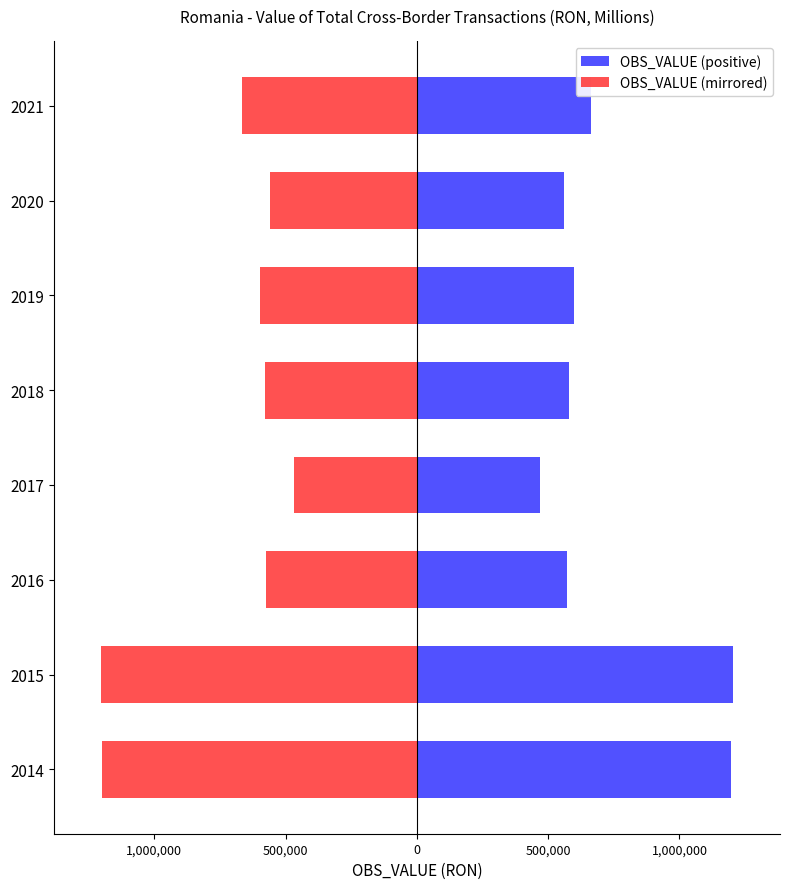

Reading right to left, extract all data points from this chart.

OBS_VALUE (positive): 664209.2	560052.8	596902.5	577573.6	469289.3	573031.5	1202648.2	1197723.4
OBS_VALUE (mirrored): -664209.2	-560052.8	-596902.5	-577573.6	-469289.3	-573031.5	-1202648.2	-1197723.4